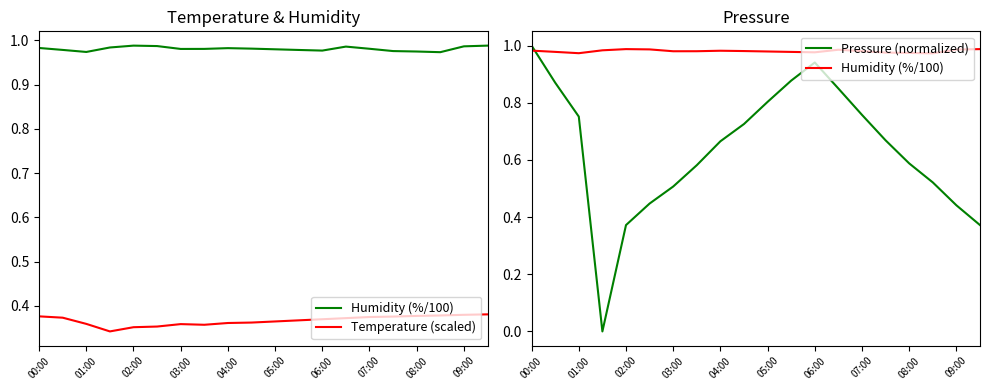

What are all the series names shown in the legend?

Humidity (%/100), Temperature (scaled), Pressure (normalized)